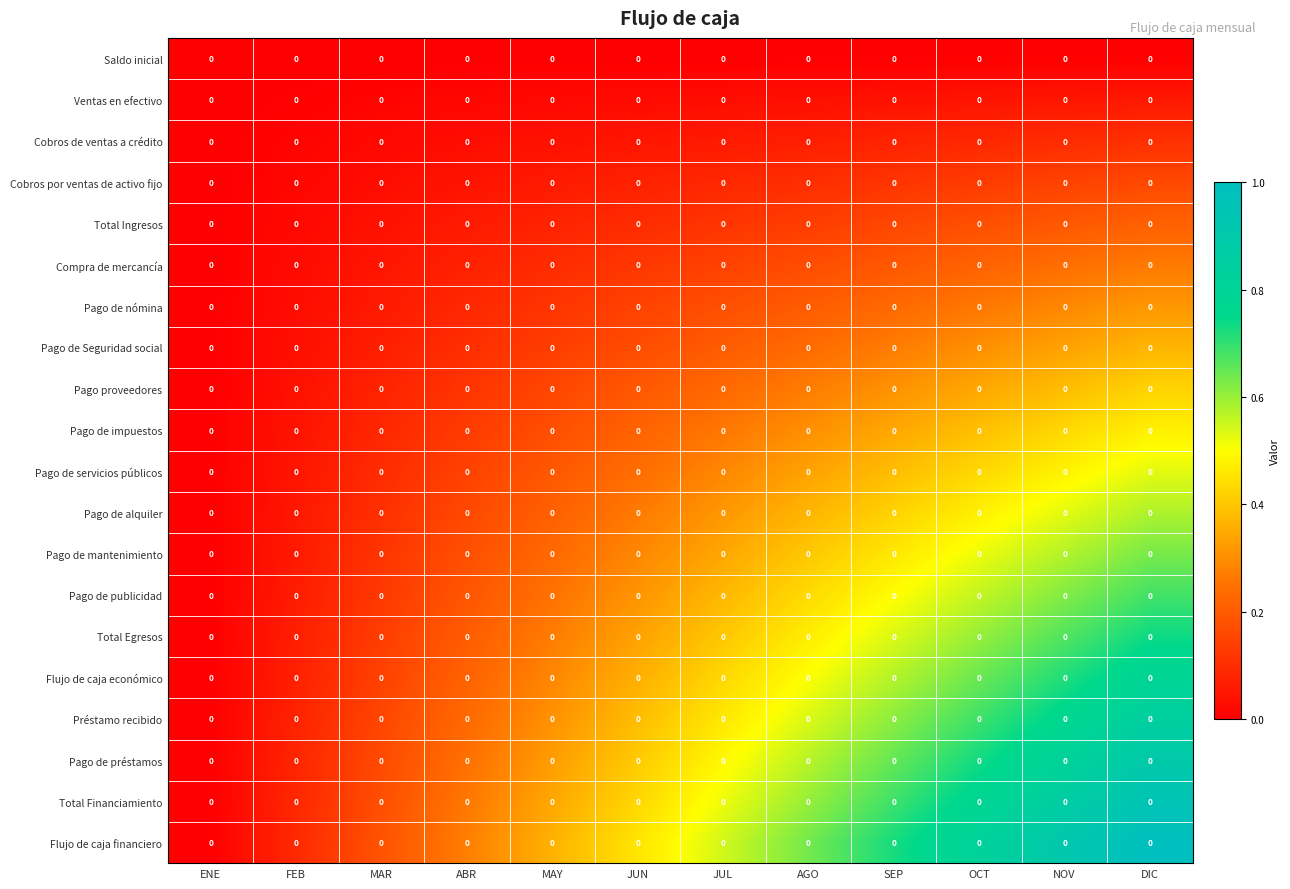

Between FEB and JUN, which is larger?

FEB